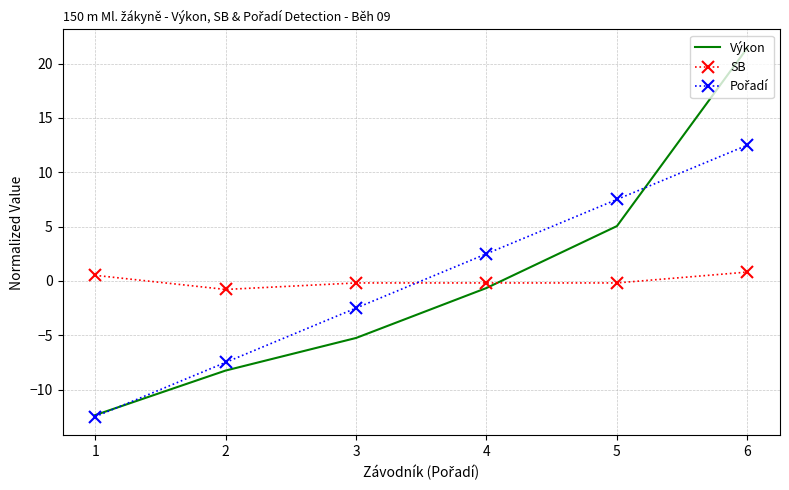

List the labels in order of Výkon value, largest first.

6, 5, 4, 3, 2, 1